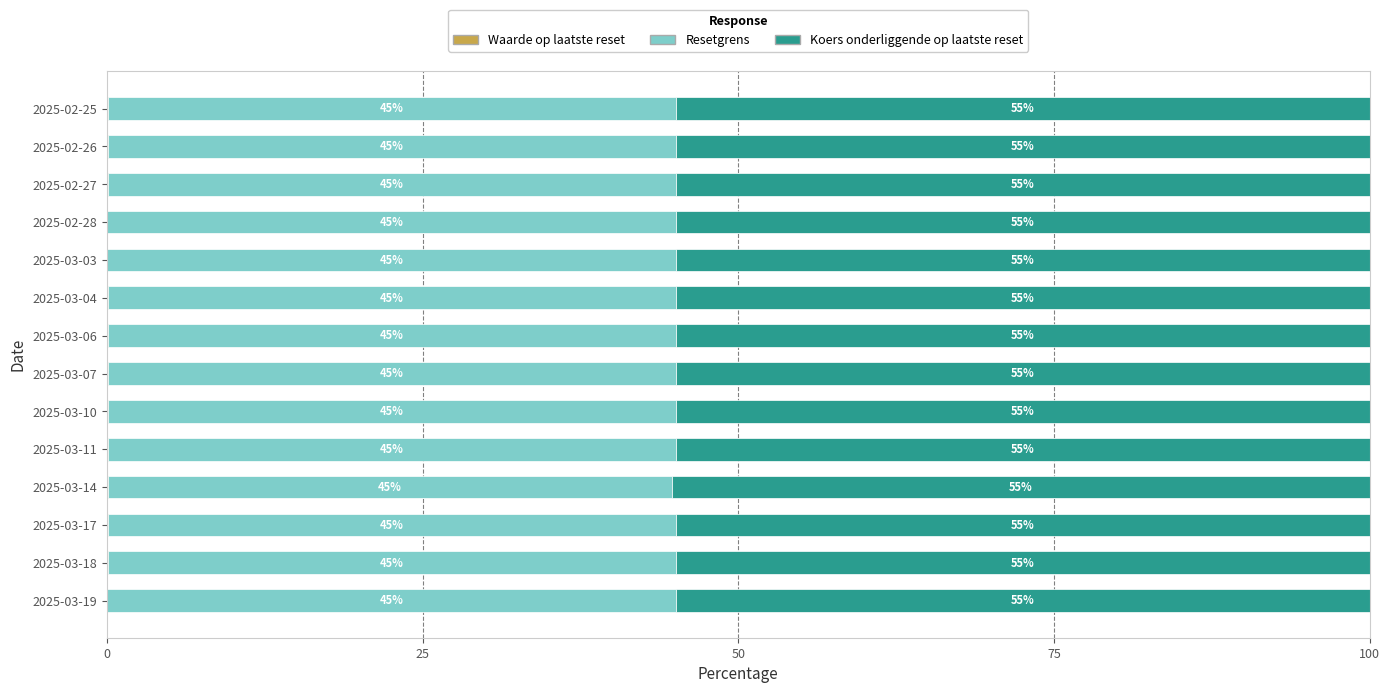

What is the total value across all series at 2025-02-27?

100.0